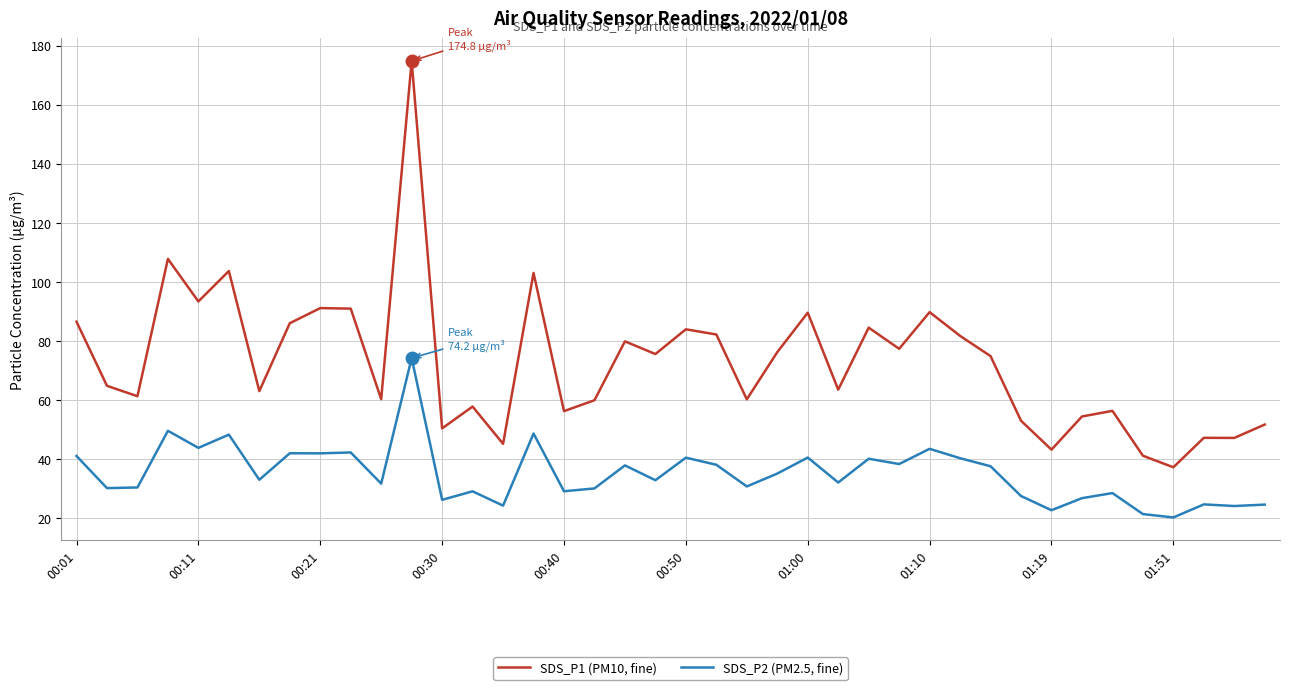

In SDS_P2 (PM2.5, fine), how many points are lower than both neighbors (excluding endpoints)?

15